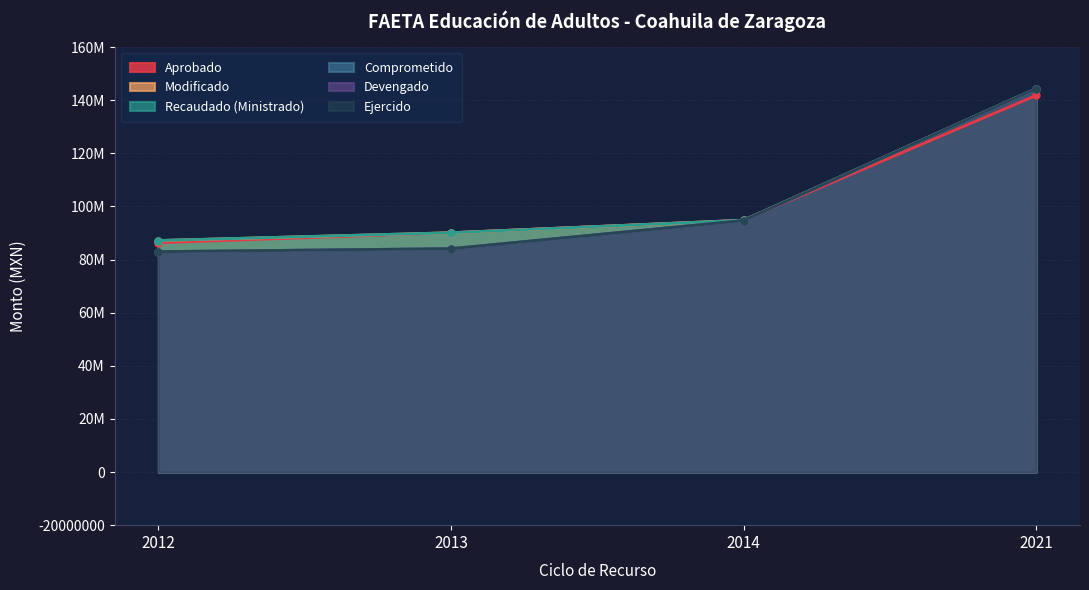

What is the value of the Comprometido point at the 4th from the left?

144364634.1